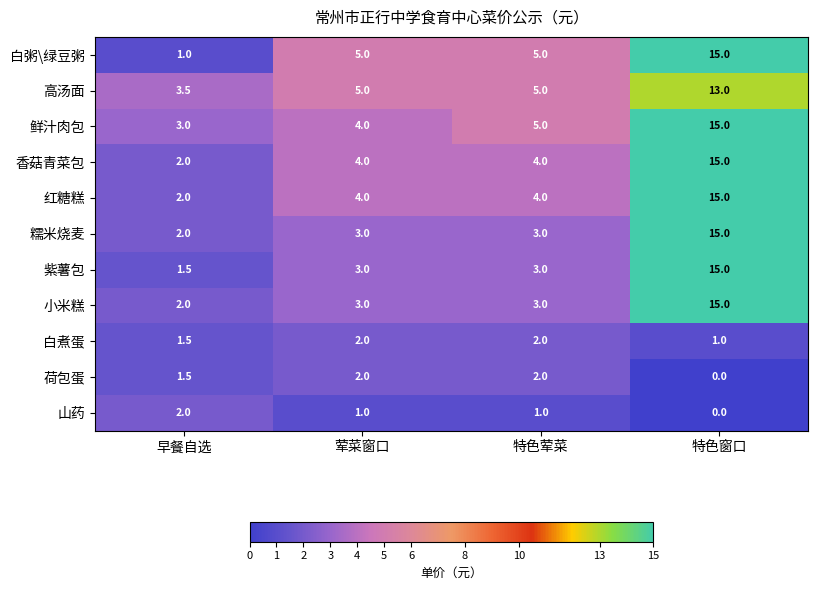

What is the sum of all 鲜汁肉包 values?

27.0